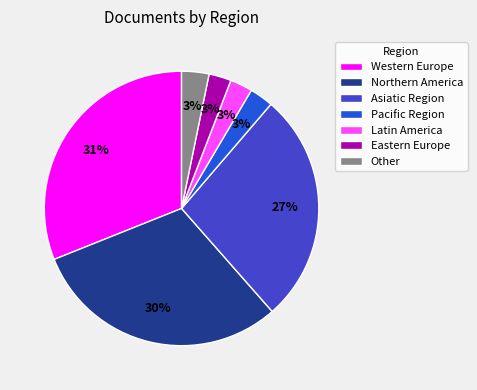

Does Western Europe account for over 50% of the chart?

No